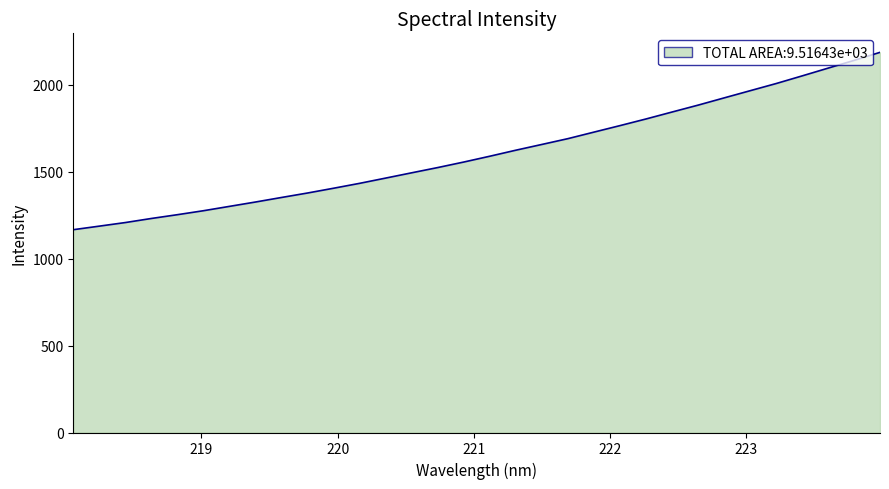

What is the minimum value shown in the chart?

1166.6